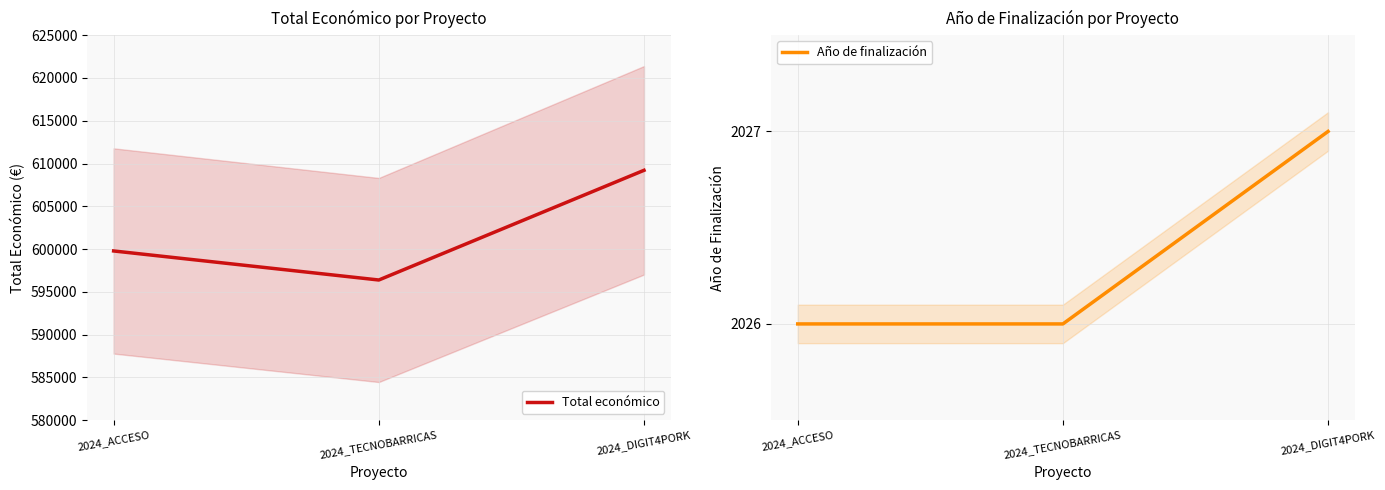

What are all the series names shown in the legend?

Total económico, Año de finalización